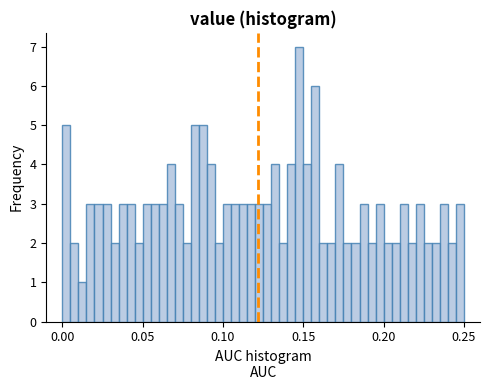

Read against the x-axis, roughly where is the centre of the tallest bar?

0.150